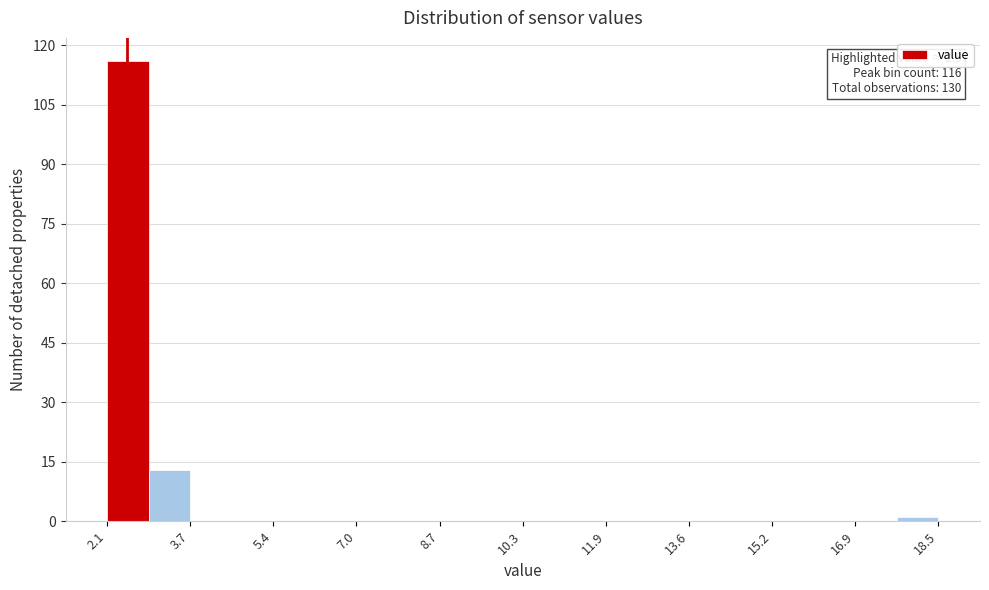

Which range on the x-axis has the tallest bar?

2.10 to 2.92